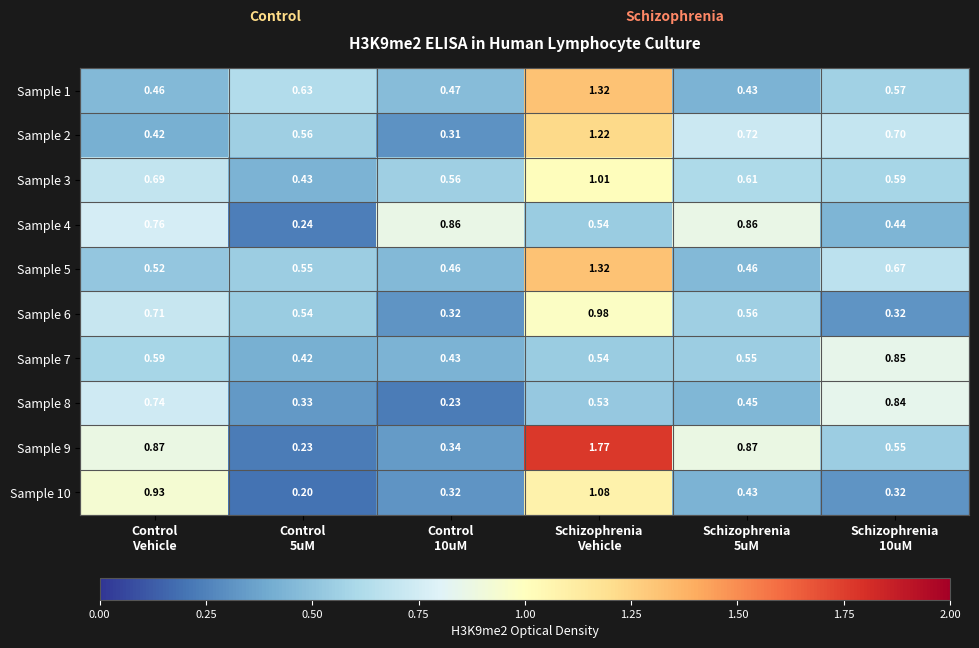

How many series are shown in this chart?

10